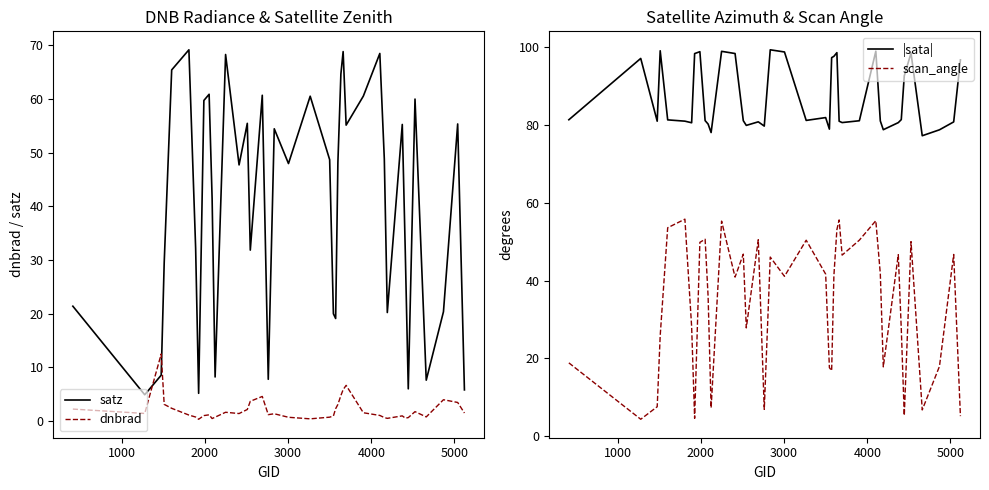

Reading left to right, list all the values displayed in this chart.

satz: 21.4	4.9	8.5	29.5	65.4	69.2	32.2	5.1	59.7	60.9	41.5	8.2	68.3	47.7	55.5	31.8	60.7	7.7	54.5	48.0	60.5	48.7	20.0	19.1	48.2	64.7	68.8	55.1	60.5	68.5	48.8	20.2	55.3	31.5	6.0	60.0	7.6	20.3	55.4	5.8
dnbrad: 2.2	1.4	12.5	3.1	2.3	1.1	0.7	0.3	1.0	1.1	0.4	0.7	1.6	1.4	2.1	3.6	4.5	1.1	1.3	0.7	0.4	0.7	0.9	2.3	3.1	4.7	5.8	6.6	1.5	1.0	0.6	0.5	0.9	0.5	0.6	1.7	0.7	3.9	3.4	1.5
|sata|: 81.4	97.2	81.0	99.2	81.4	81.0	80.6	98.4	98.9	81.2	80.3	78.1	99.0	98.4	81.1	79.9	80.9	79.8	99.4	98.8	81.2	82.0	79.0	97.4	97.7	98.7	81.0	80.7	81.1	99.0	81.1	78.8	80.7	81.4	92.7	98.6	77.3	78.8	80.8	96.8
scan_angle: 18.8	4.3	7.5	25.8	53.6	55.8	28.1	4.5	49.8	50.6	35.9	7.2	55.3	40.9	46.8	27.8	50.5	6.8	46.0	41.1	50.4	41.7	17.6	16.8	41.3	53.1	55.6	46.6	50.4	55.4	41.8	17.8	46.6	27.6	5.3	50.0	6.7	17.9	46.7	5.1